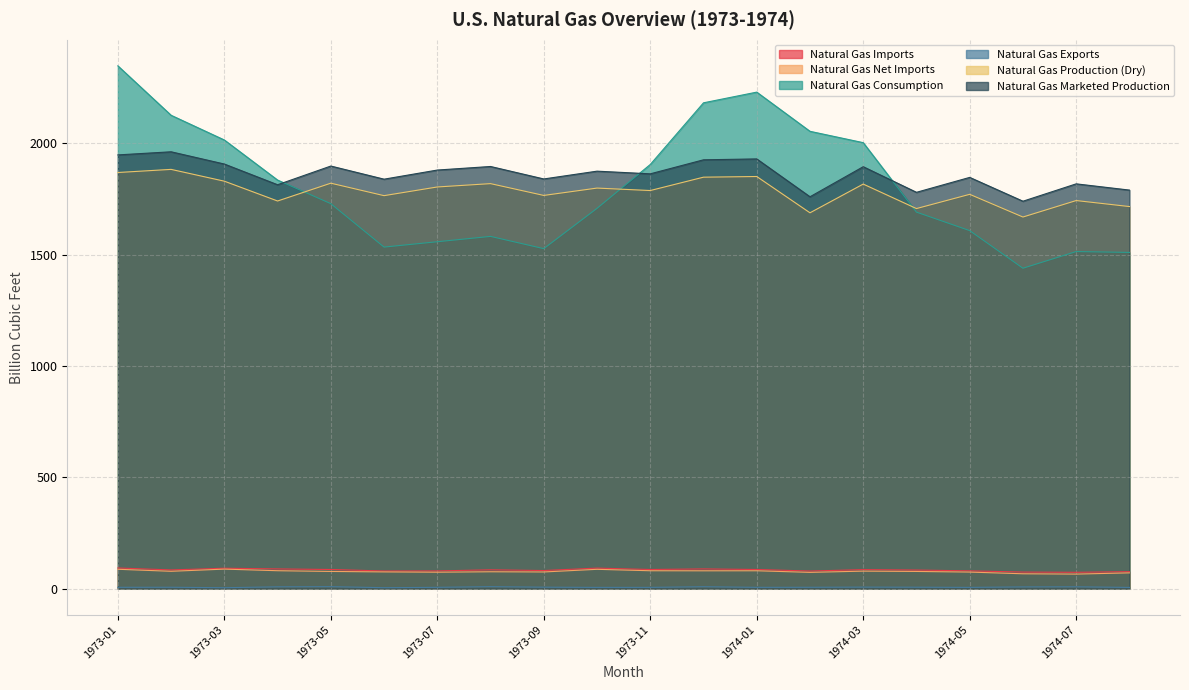

What are all the series names shown in the legend?

Natural Gas Imports, Natural Gas Net Imports, Natural Gas Consumption, Natural Gas Exports, Natural Gas Production (Dry), Natural Gas Marketed Production